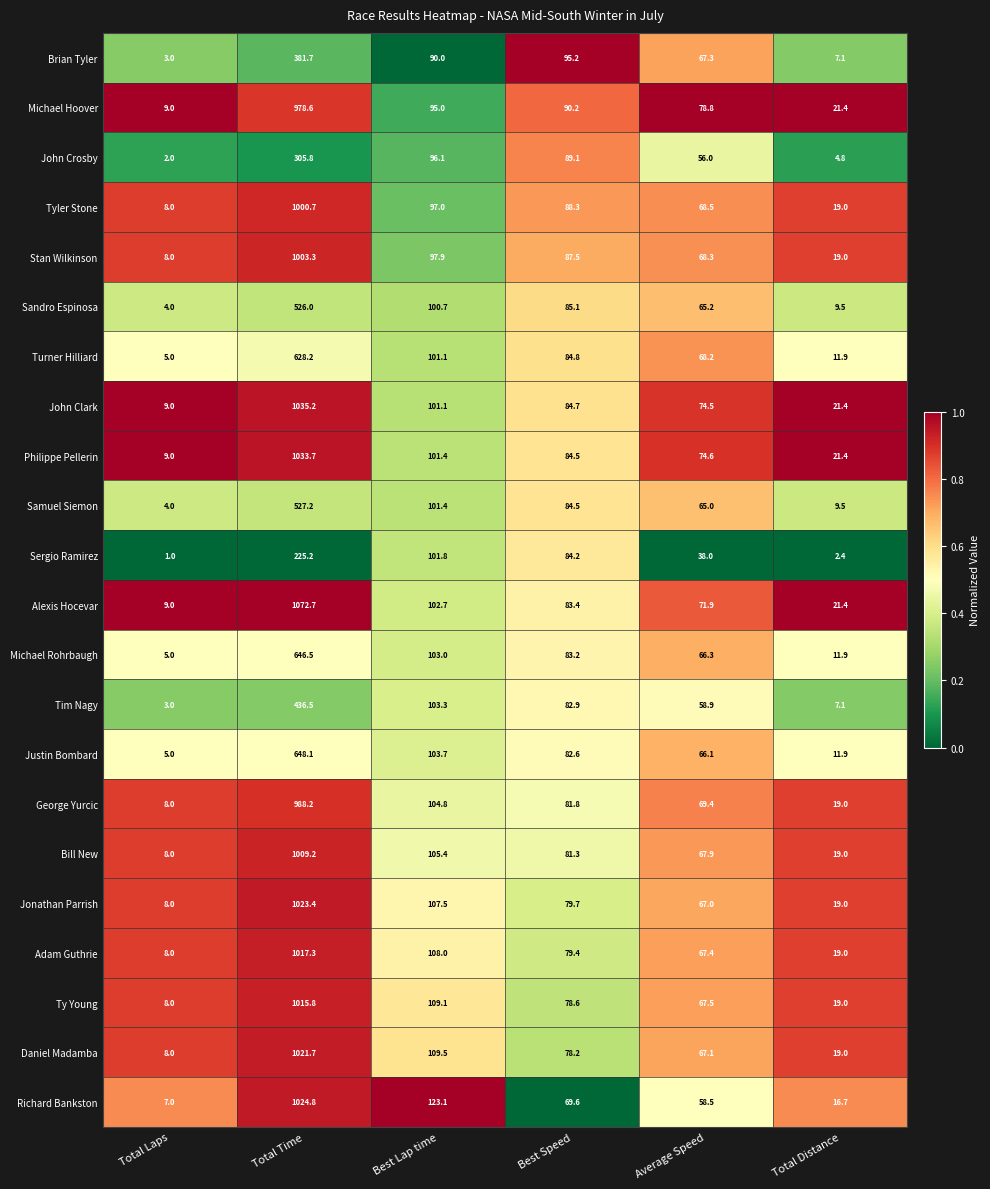

What is the difference between the second highest and second lowest values in the Tim Nagy series?

96.2